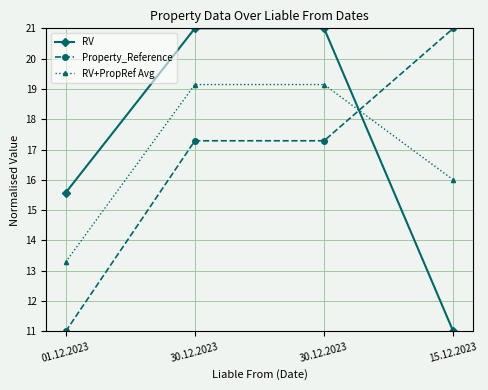

How many data points does each series have?

4